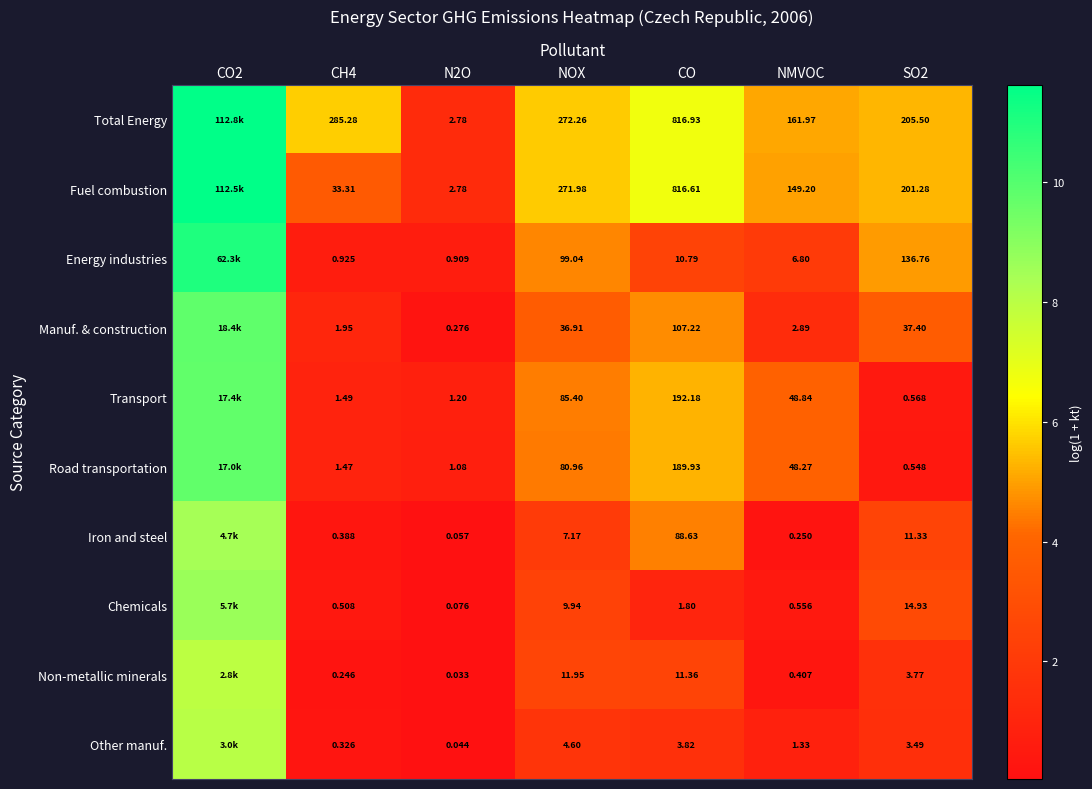

Between NOX and SO2, which series saw the biggest shift?

Transport